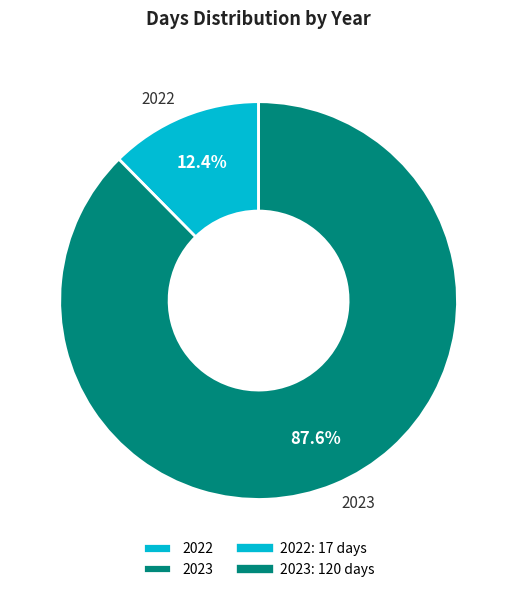

Rank the categories by value from highest to lowest.

2023, 2022